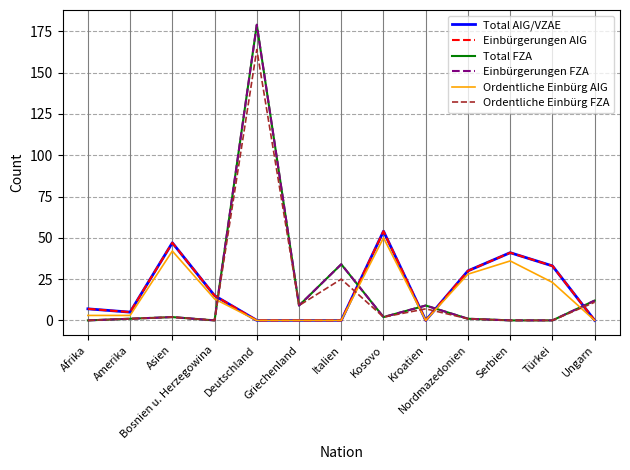

What is the value of the Total AIG/VZAE point at the 4th from the left?

15